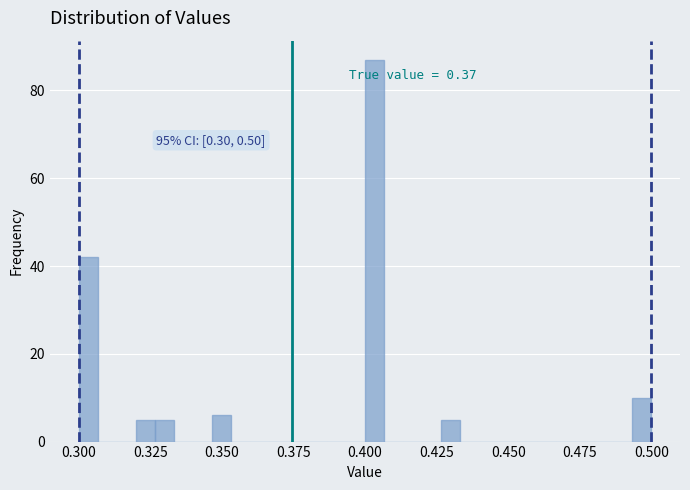

Read against the x-axis, roughly where is the centre of the tallest bar?

0.405